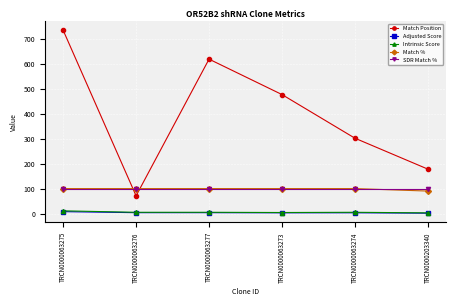

Between TRCN0000063274 and TRCN0000203340, which series saw the biggest shift?

Match Position